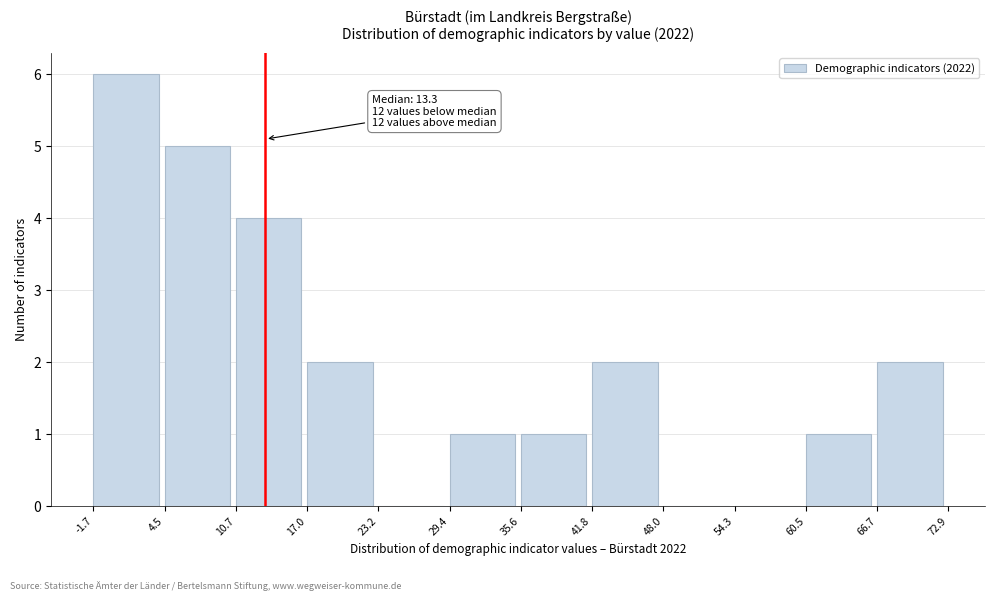

Over which range of the x-axis is the bar tallest?

-1.7 to 4.5